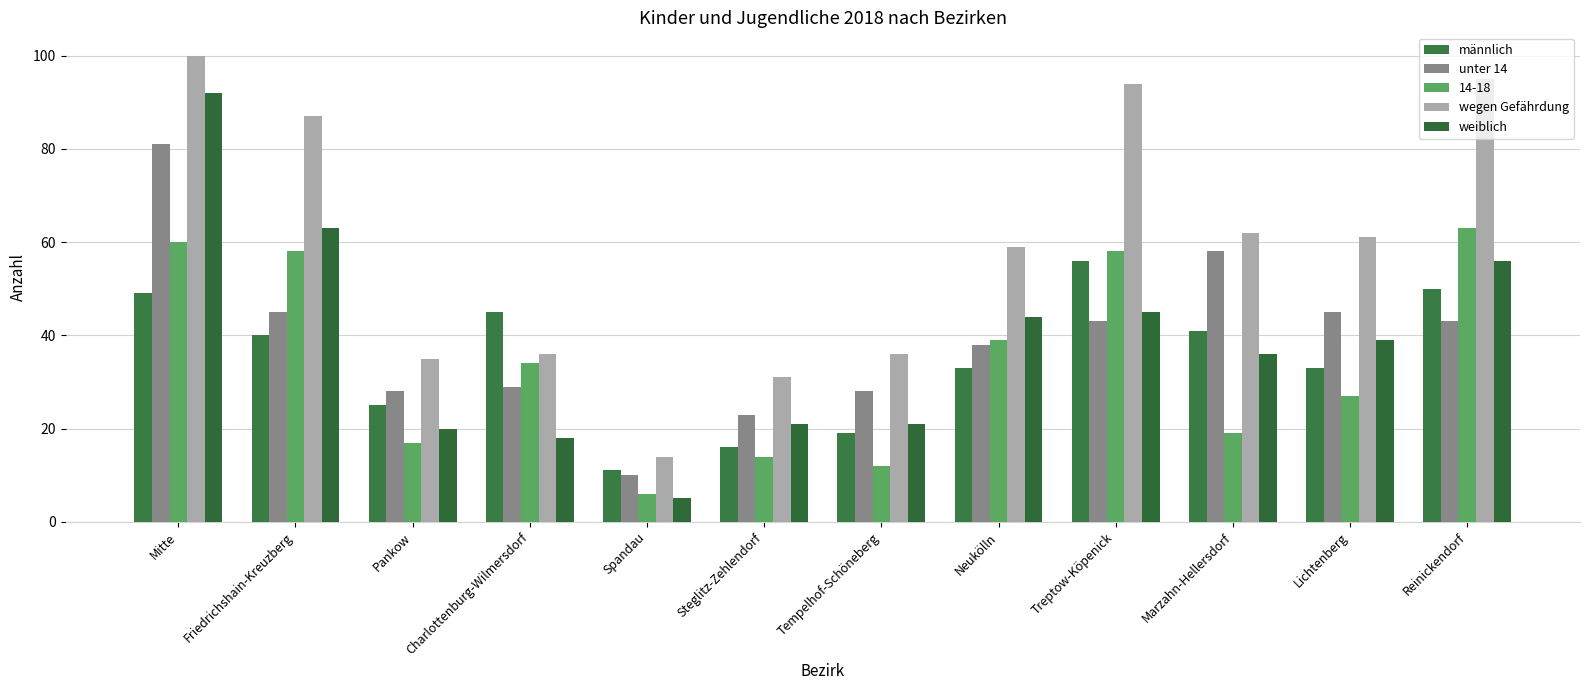

At which label is weiblich closest to 48?

Treptow-Köpenick